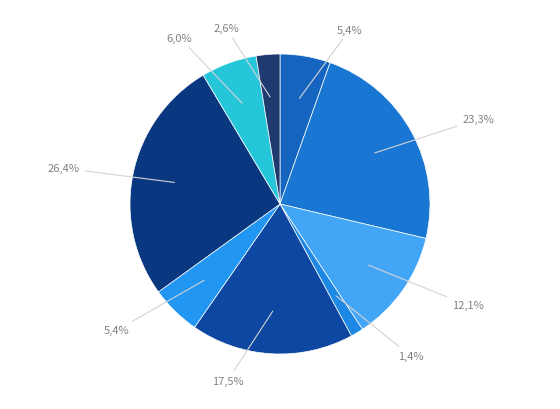

How many slices are in this pie chart?

9